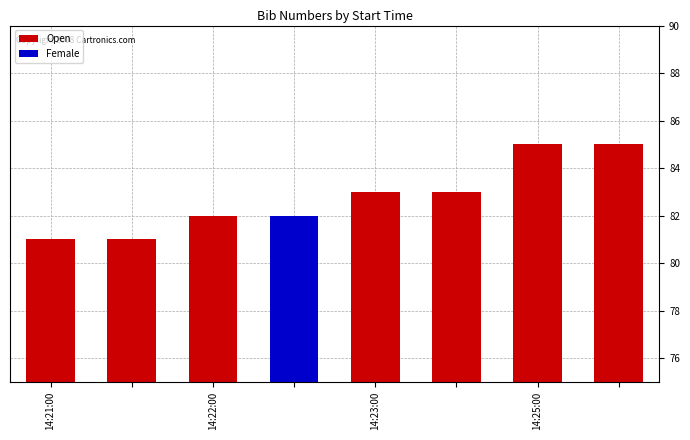

Is it true that Open equals 47 at 14:25:00?

False